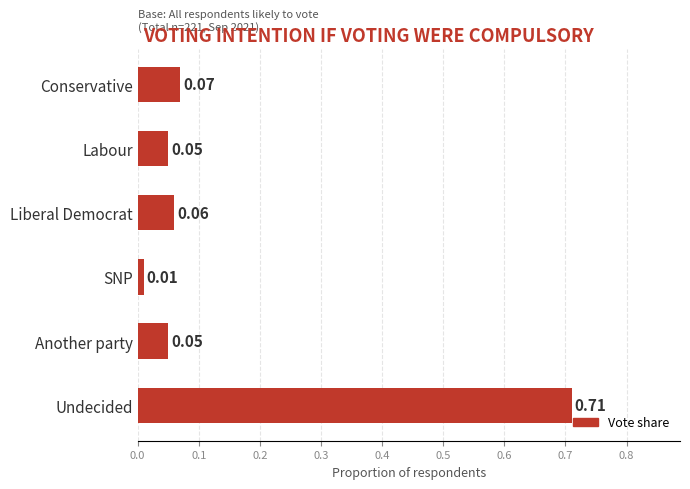

Where is the data nearest to the value 0?

SNP